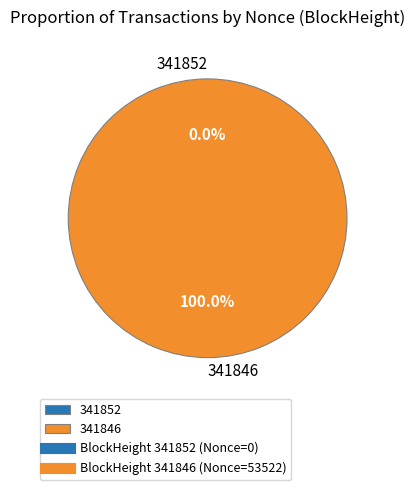

Does 341852 represent more than half of the total?

No